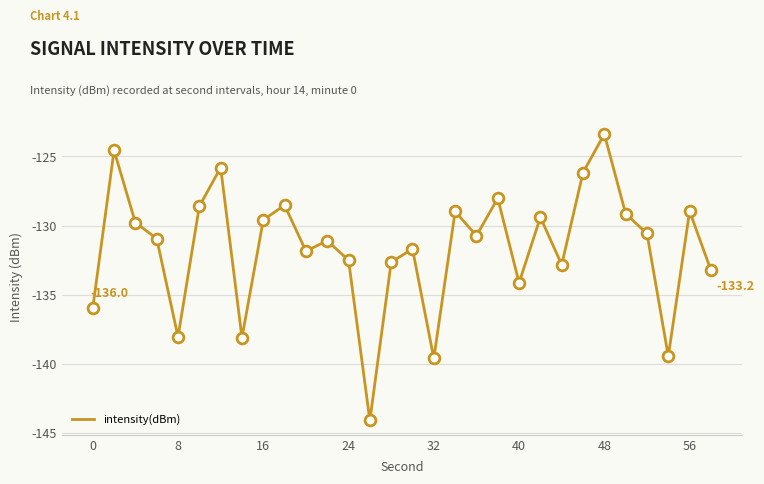

What is the difference between the maximum and minimum values?

20.7